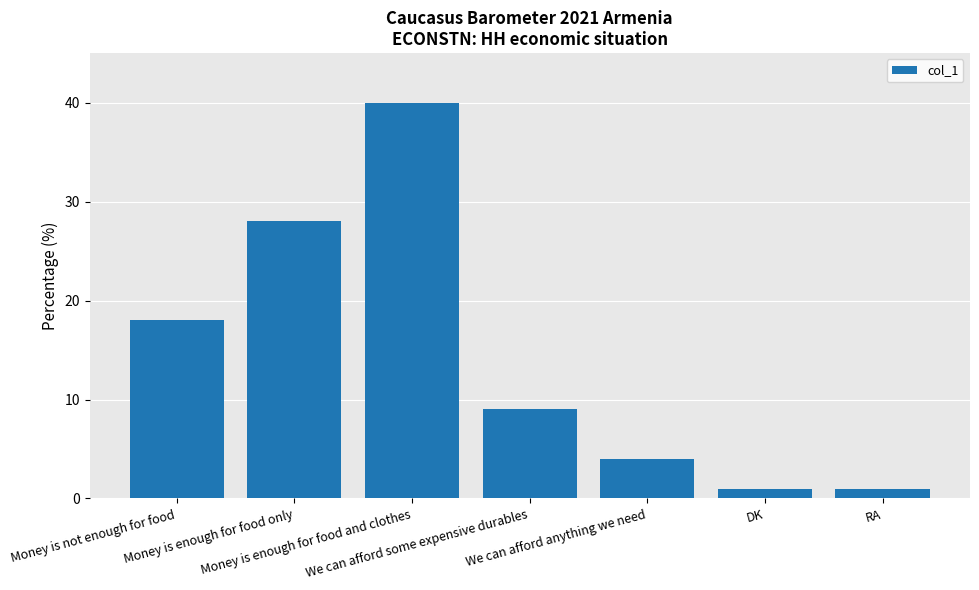

What is the sum of all values?

101